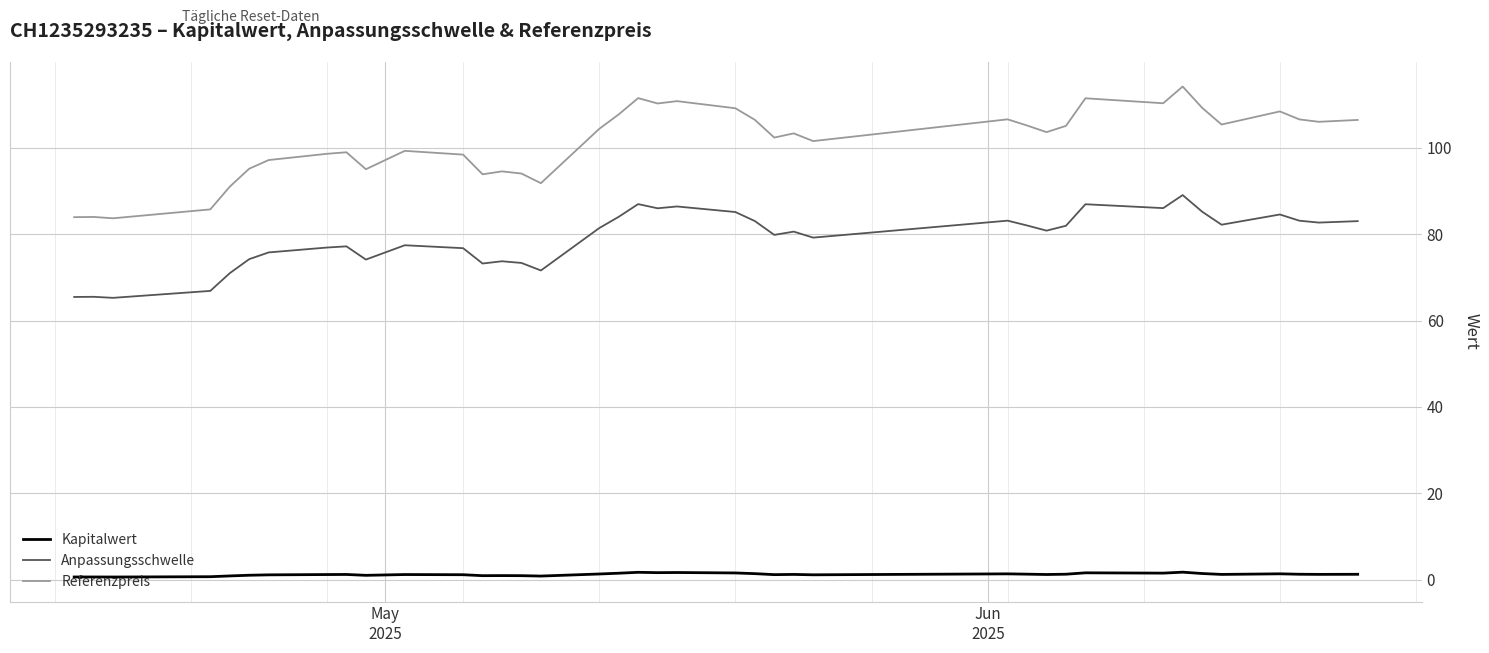

True or false: Referenzpreis and Kapitalwert cross at least once.

False